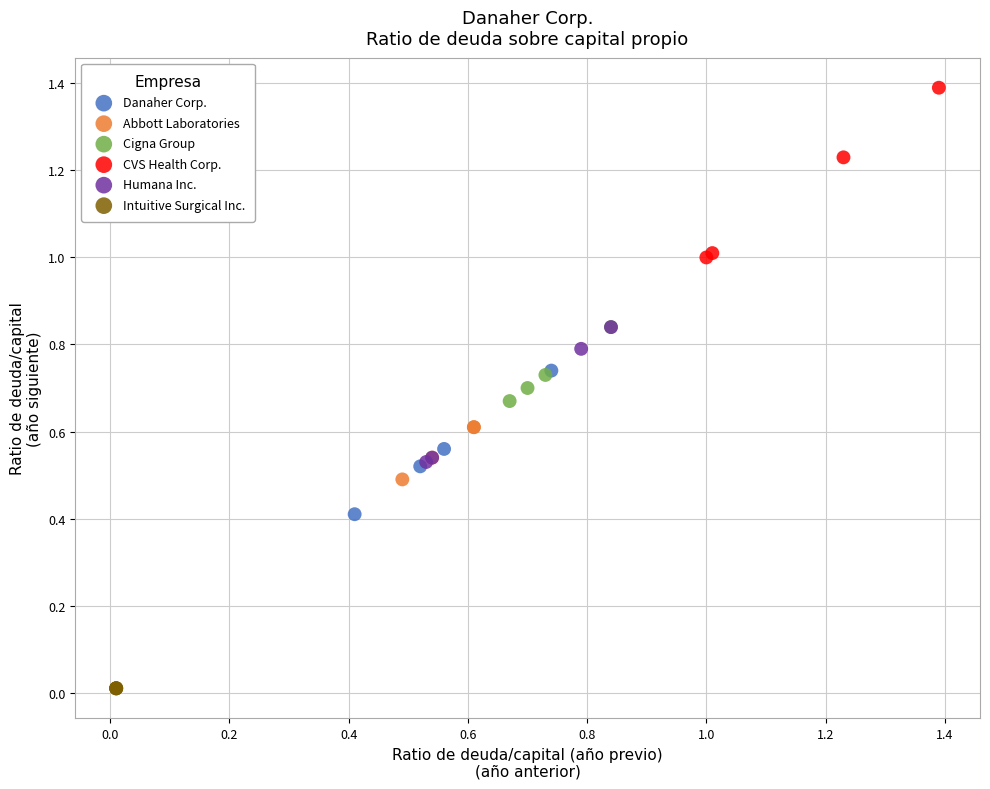

Which series contains the highest Y value?

CVS Health Corp.